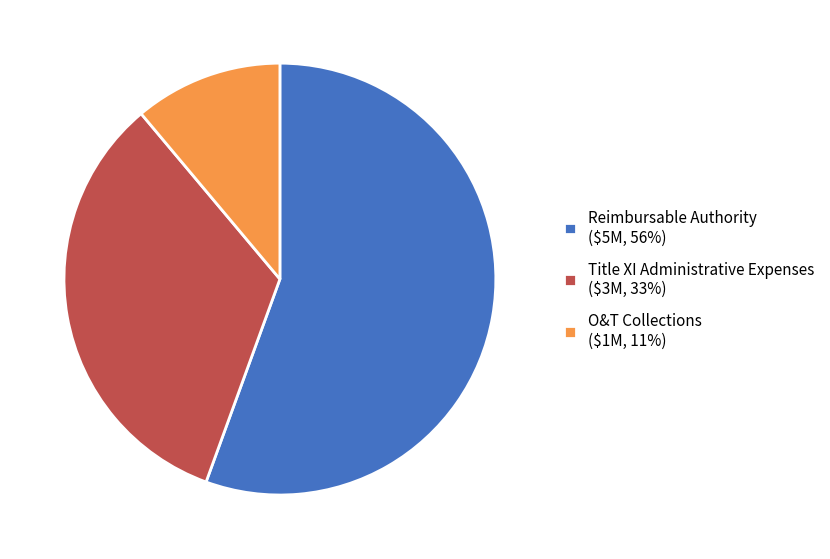

Is O&T Collections ($1M, 11%) the majority of the pie?

No